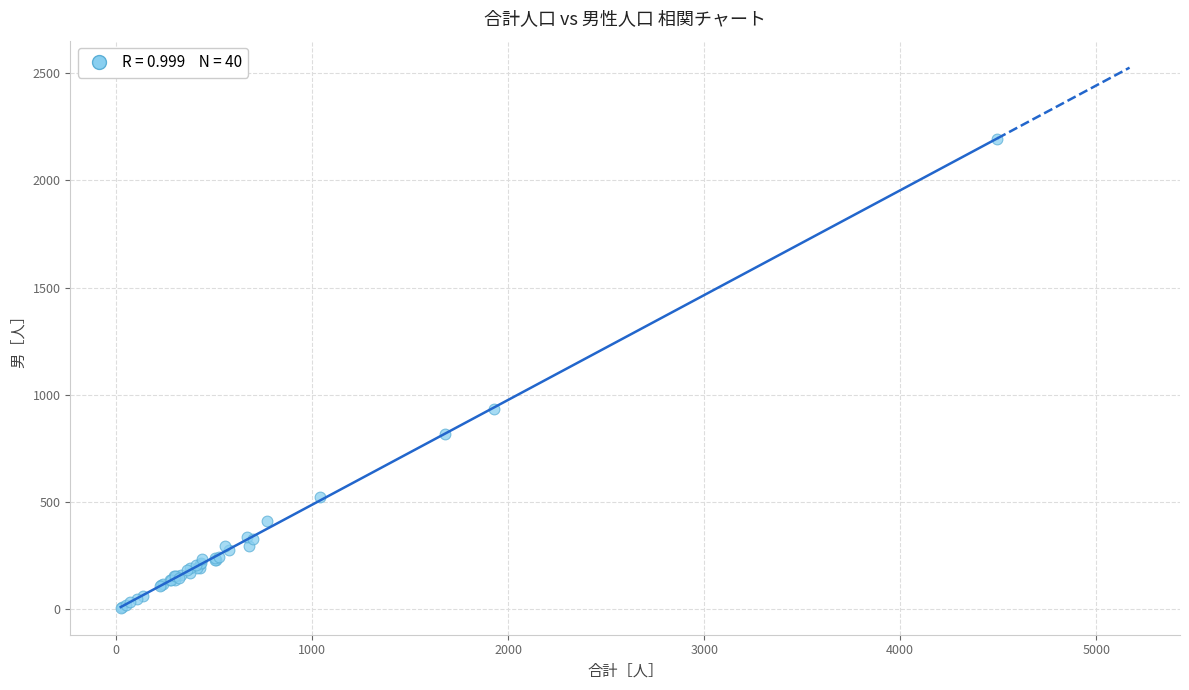

What Y value in the scatter plot is closest to 1101?

935